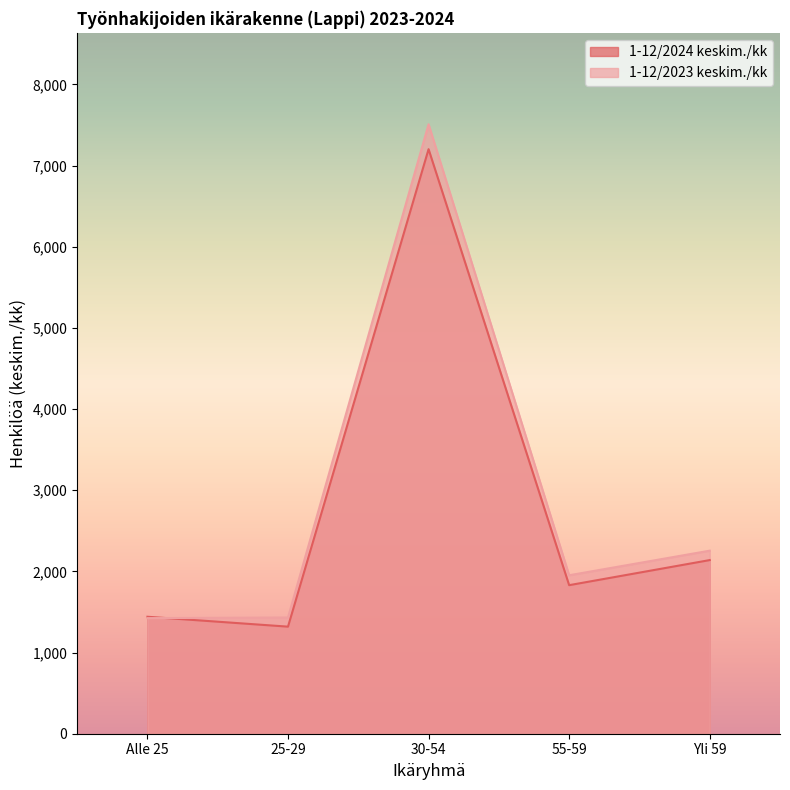

How many values in the 1-12/2023 keskim./kk series exceed 1952?

2